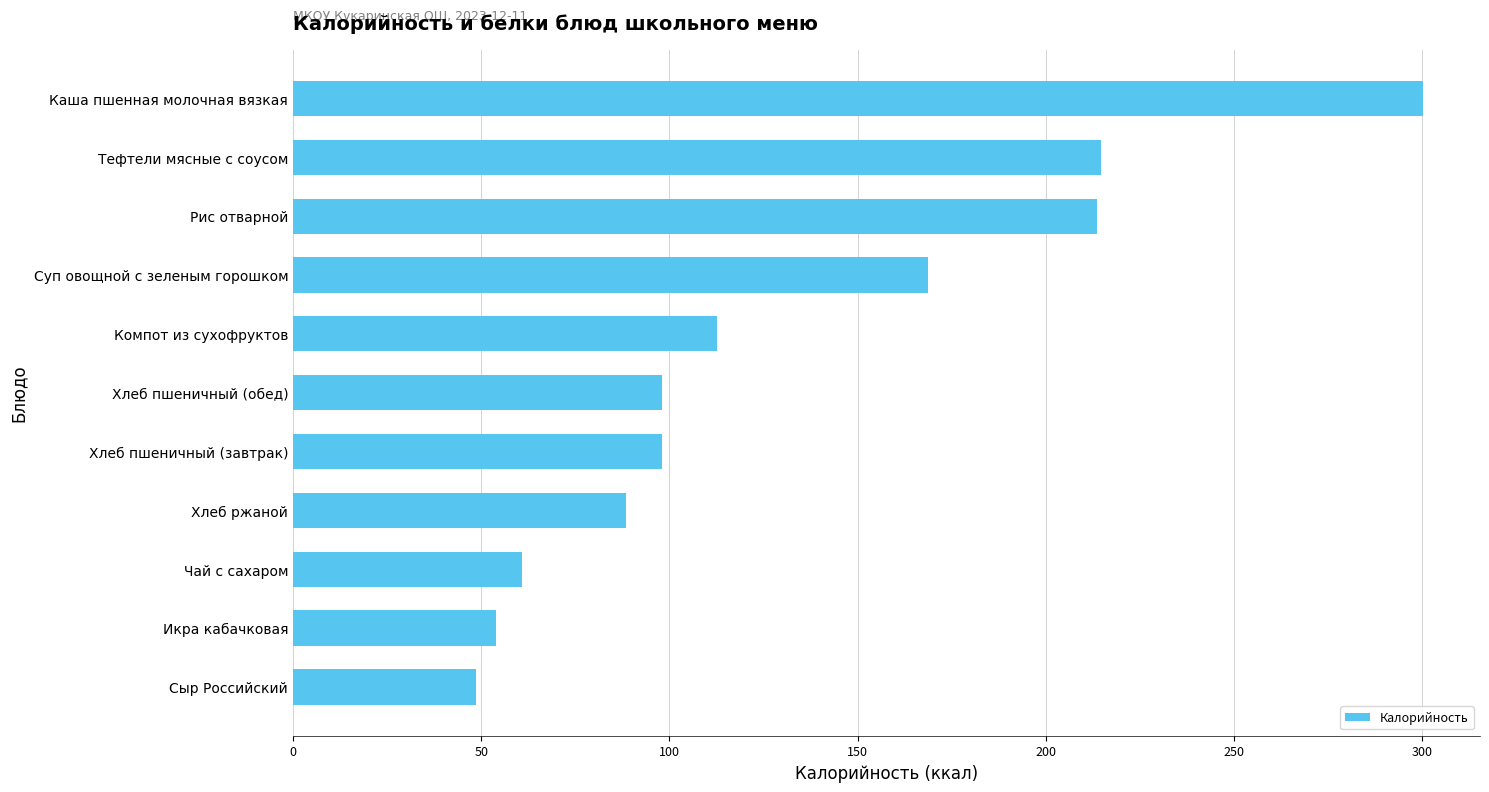

Which category has the highest value across all series?

Каша пшенная молочная вязкая